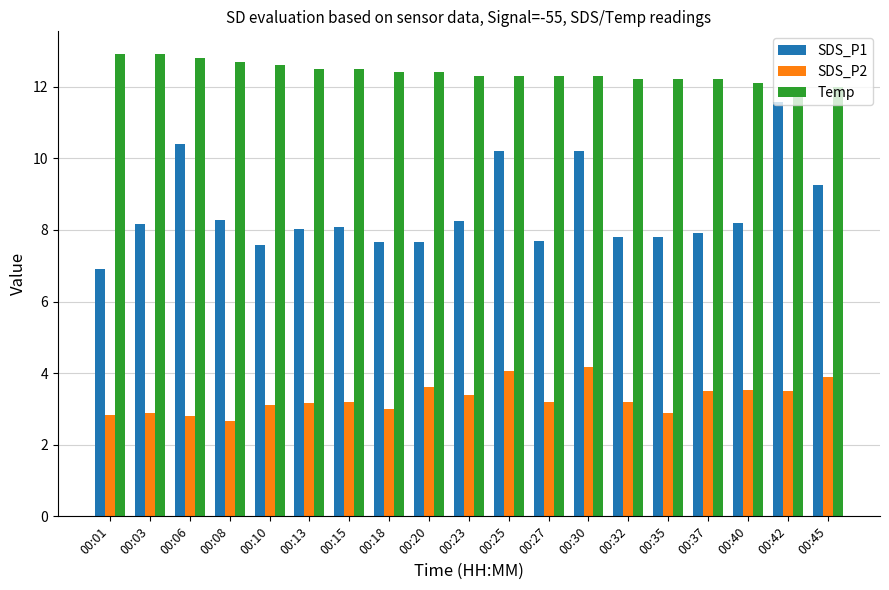

True or false: SDS_P2 has a value of 4.2 at 00:30.

True